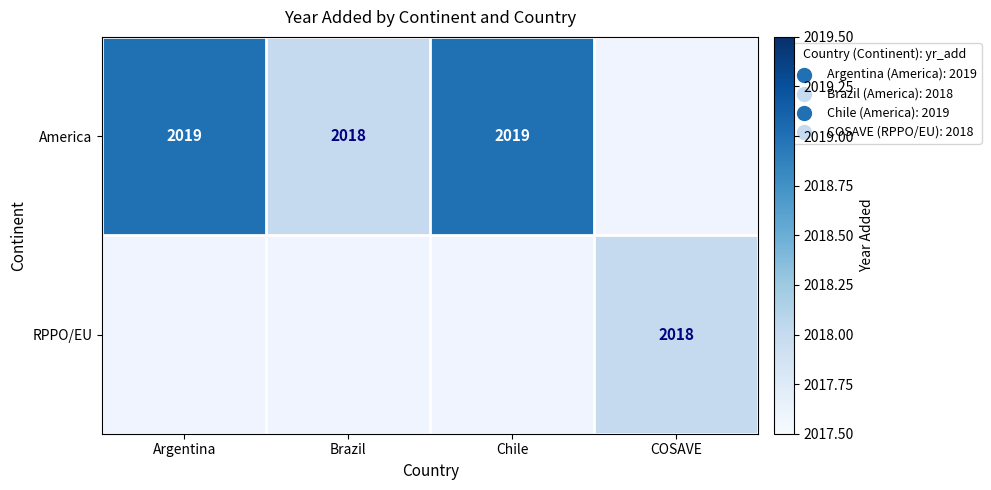

How many categories are shown in the chart?

4